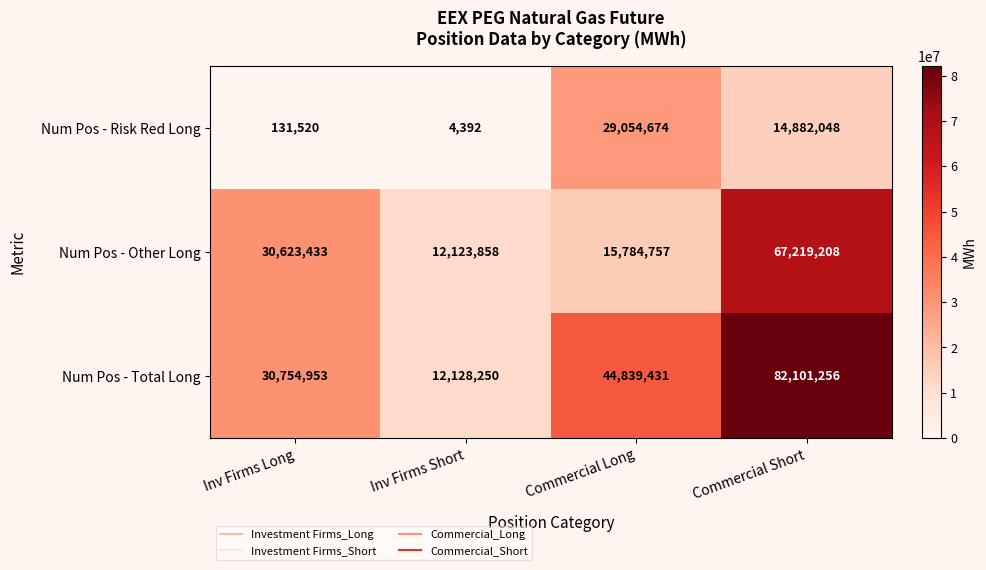

Which series changed the most between Inv Firms Short and Commercial Short?

Num Pos - Total Long